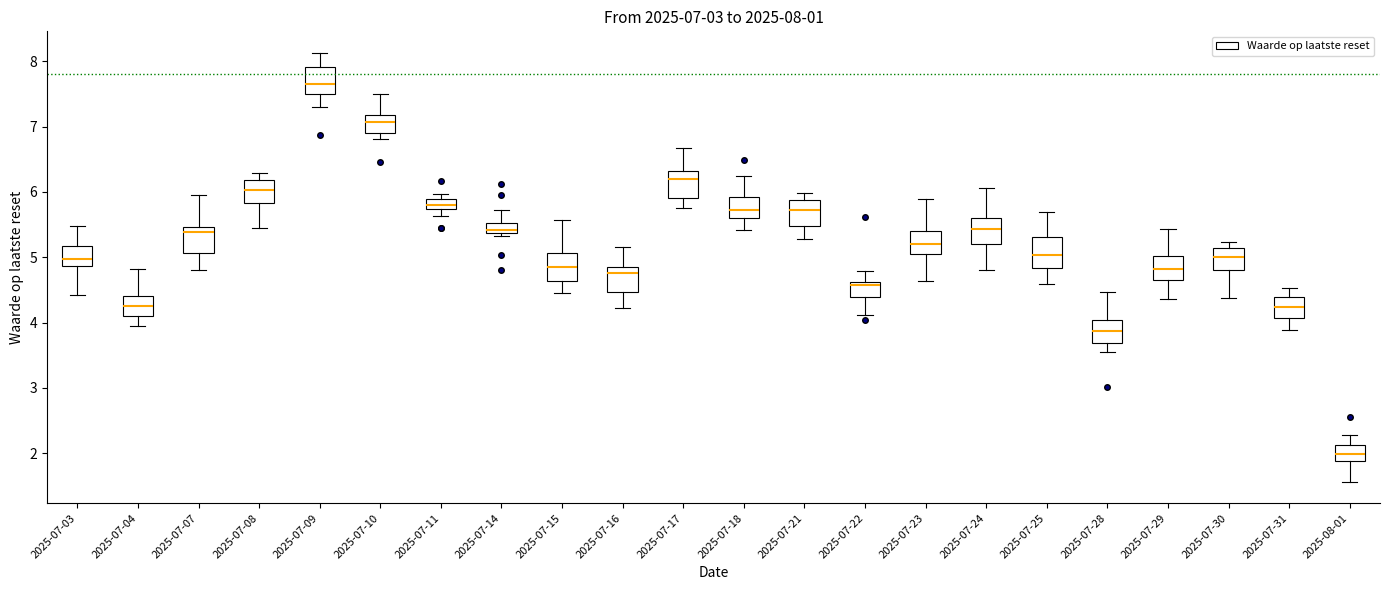

Which box has the lowest median line?

2025-08-01